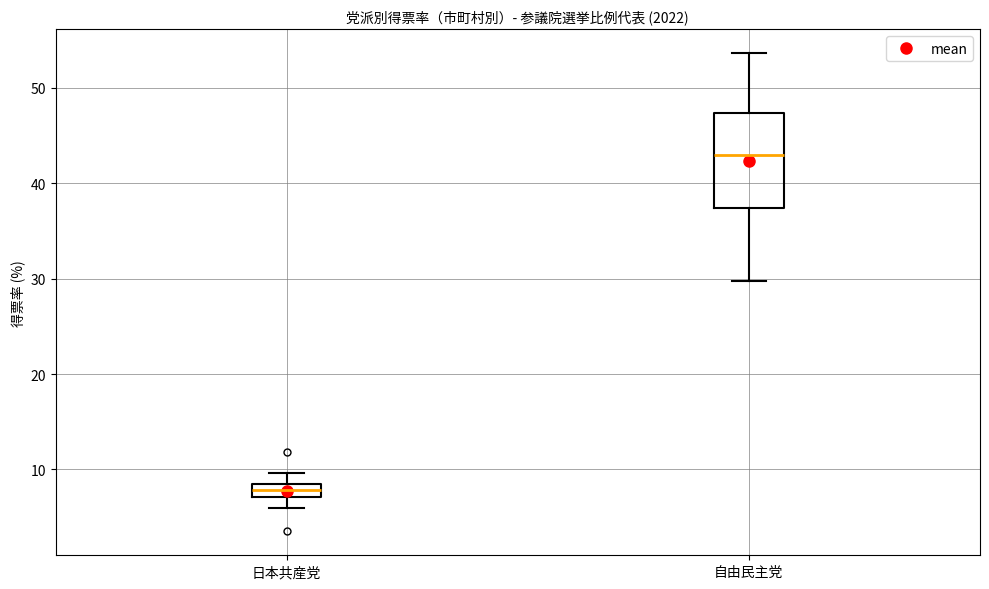

Comparing the boxes themselves (not the whiskers), which one is the tallest?

自由民主党